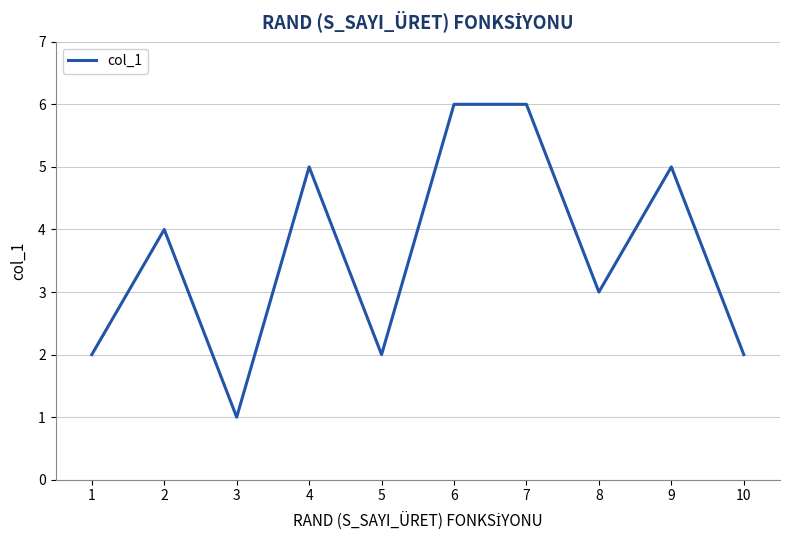

Does the chart have visible grid lines?

Yes